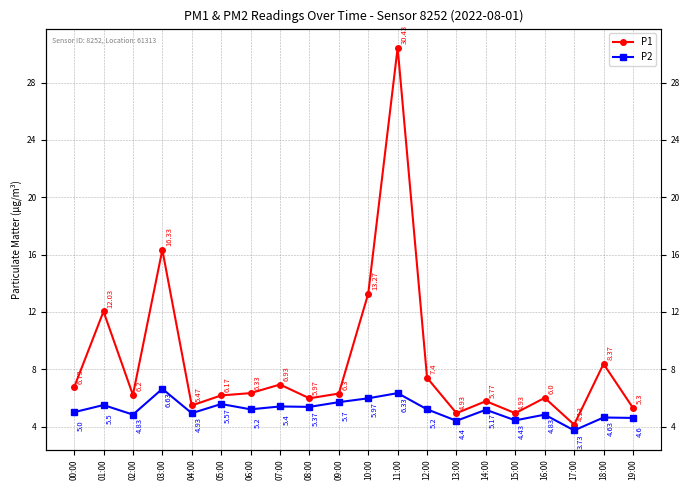

True or false: P1 and P2 intersect in this chart.

False